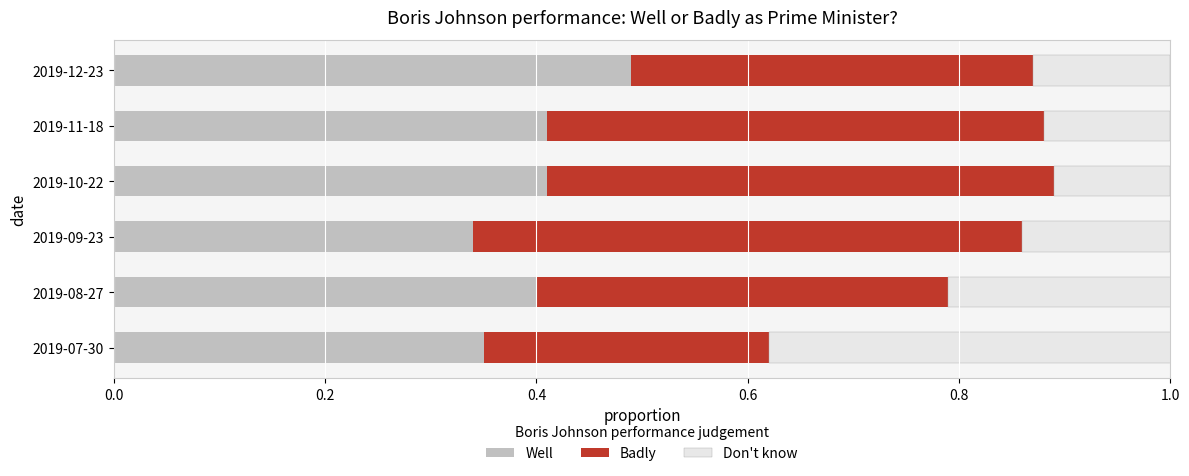

What is the total value across all series at 2019-12-23?

1.0